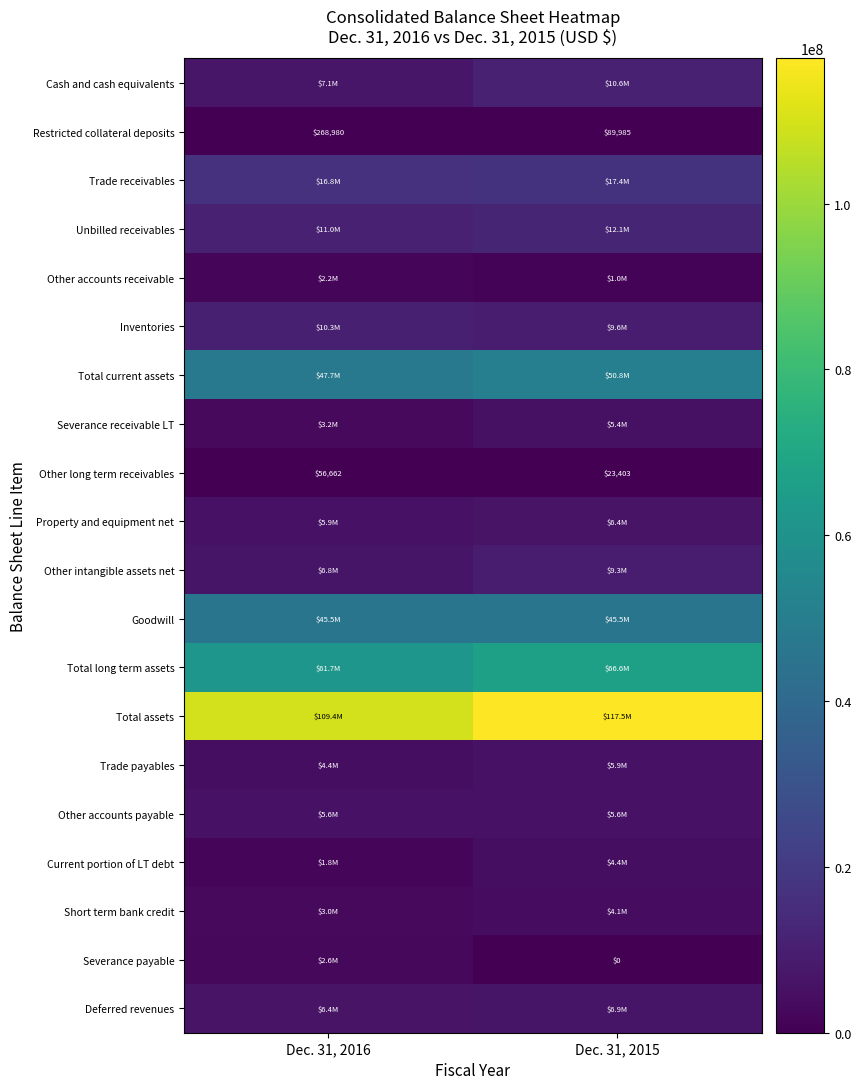

What is the difference between the Other long term receivables values at Dec. 31, 2016 and Dec. 31, 2015?

33259